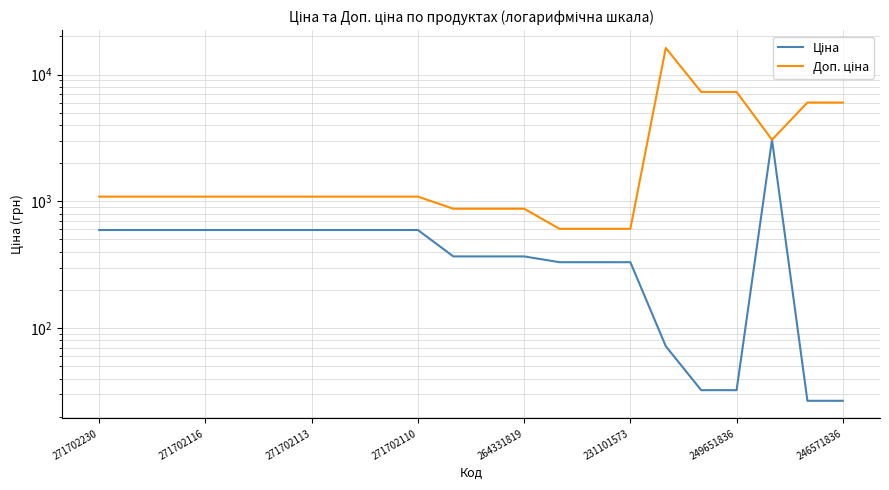

Read the Ціна value at 10.

367.6